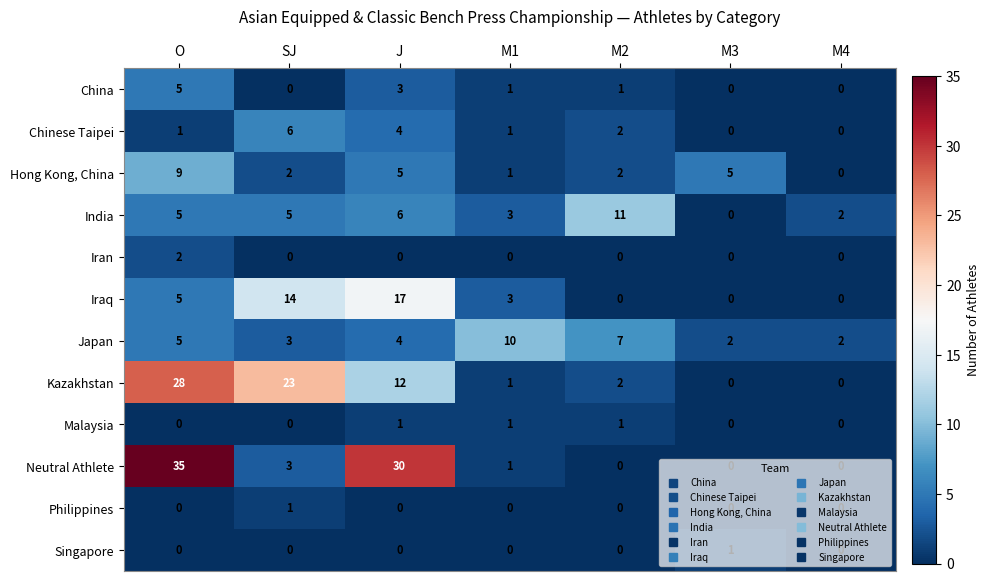

The value of Iran at M4 is 0. True or false?

True